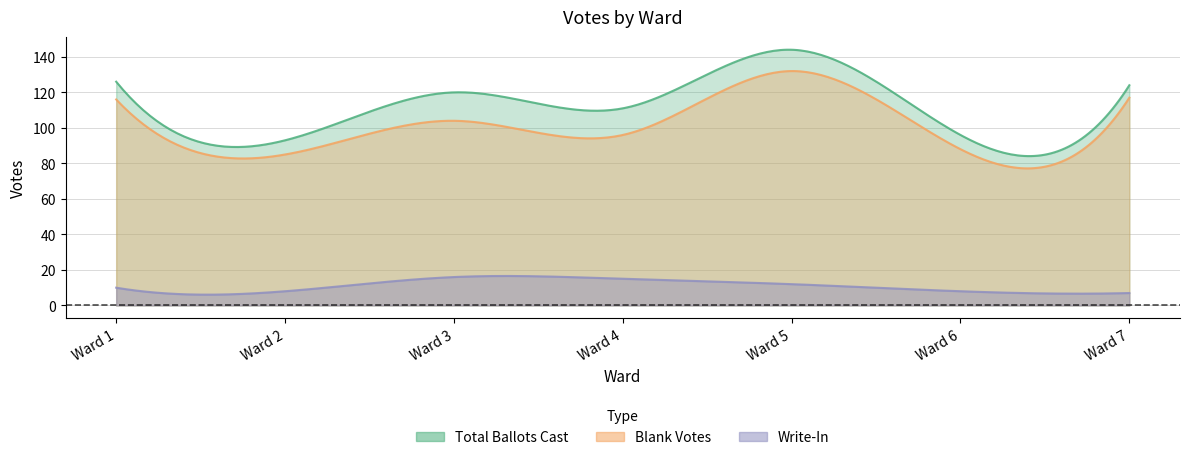

What is the sum of all Blank Votes values?

30058.7